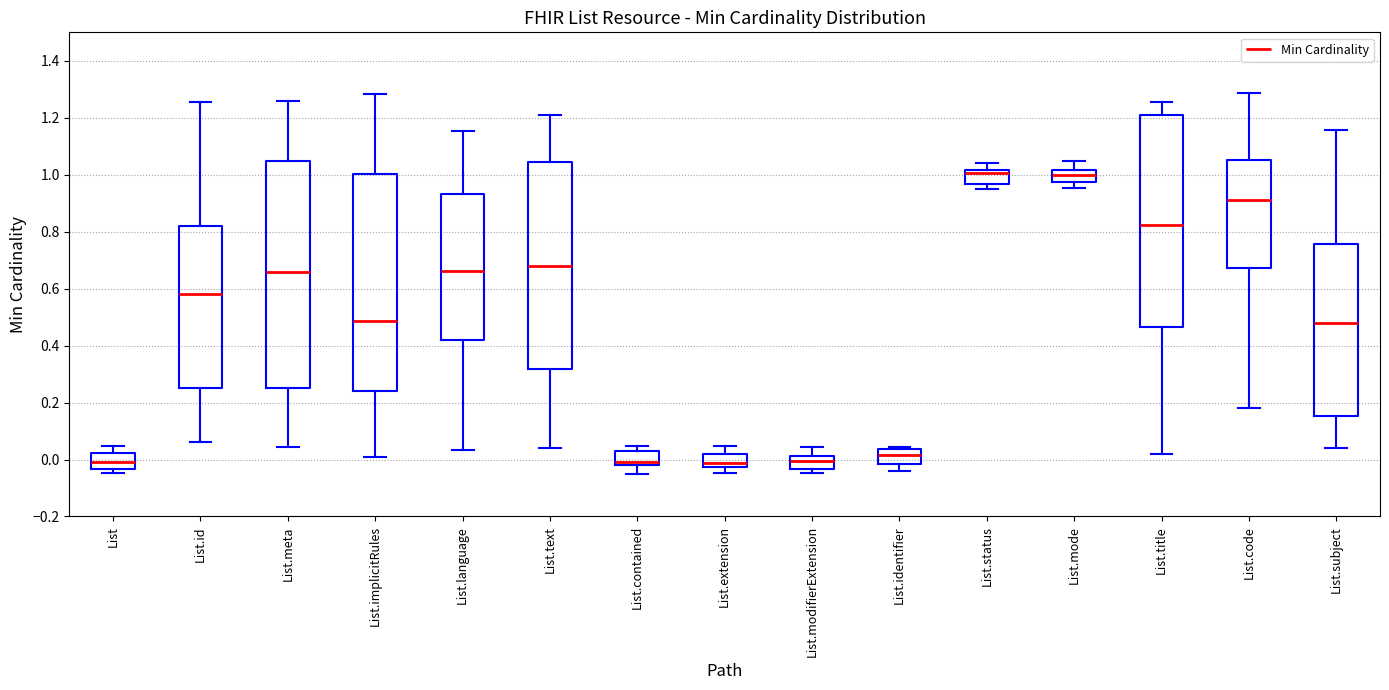

Comparing the boxes themselves (not the whiskers), which one is the tallest?

List.meta